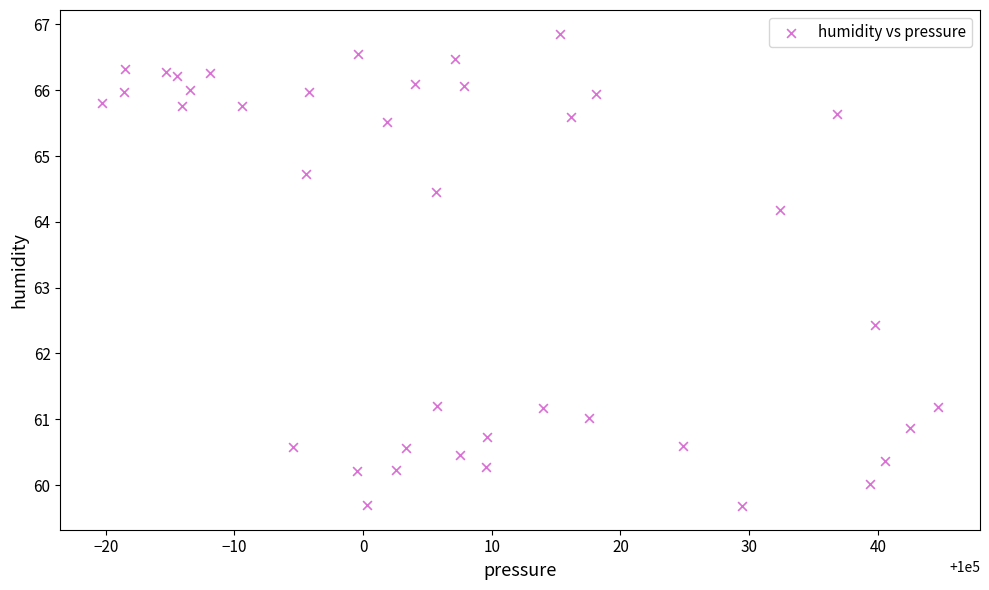

What is the range of Y values (max minus min)?

7.2